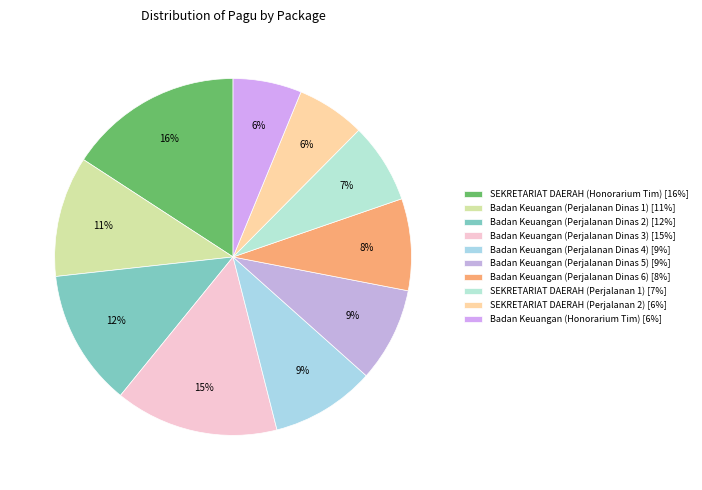

To the nearest percent, what is the average slice percentage?

10%